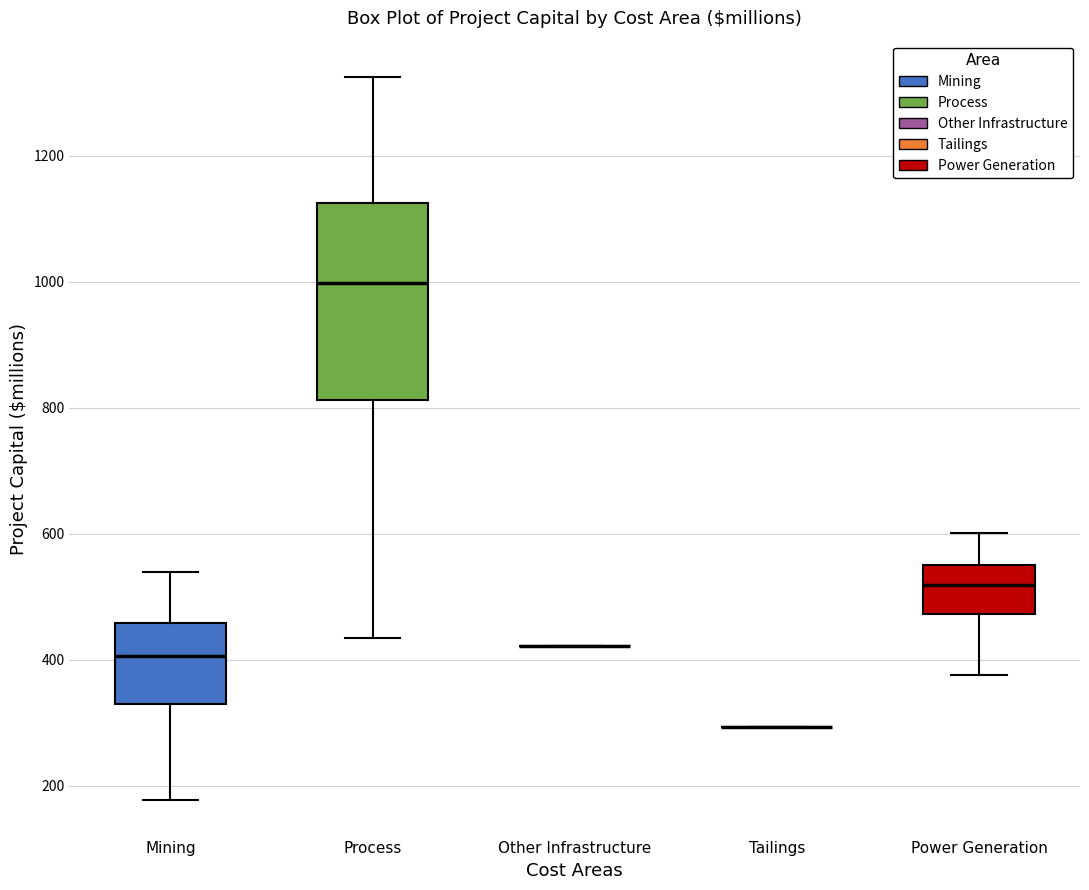

Reading left to right, read every box against the y-axis: the position of its median line, the range the box covers, and the ends of its whiskers. The values are not printed on the chart, so give them approximately, as read against the axis.

Mining: median 400, box 340 to 460, whiskers 180 to 540
Process: median 1000, box 820 to 1120, whiskers 440 to 1320
Other Infrastructure: box collapsed to a line at 420, whiskers 420 to 420
Tailings: box collapsed to a line at 300, whiskers 300 to 300
Power Generation: median 520, box 480 to 560, whiskers 380 to 600